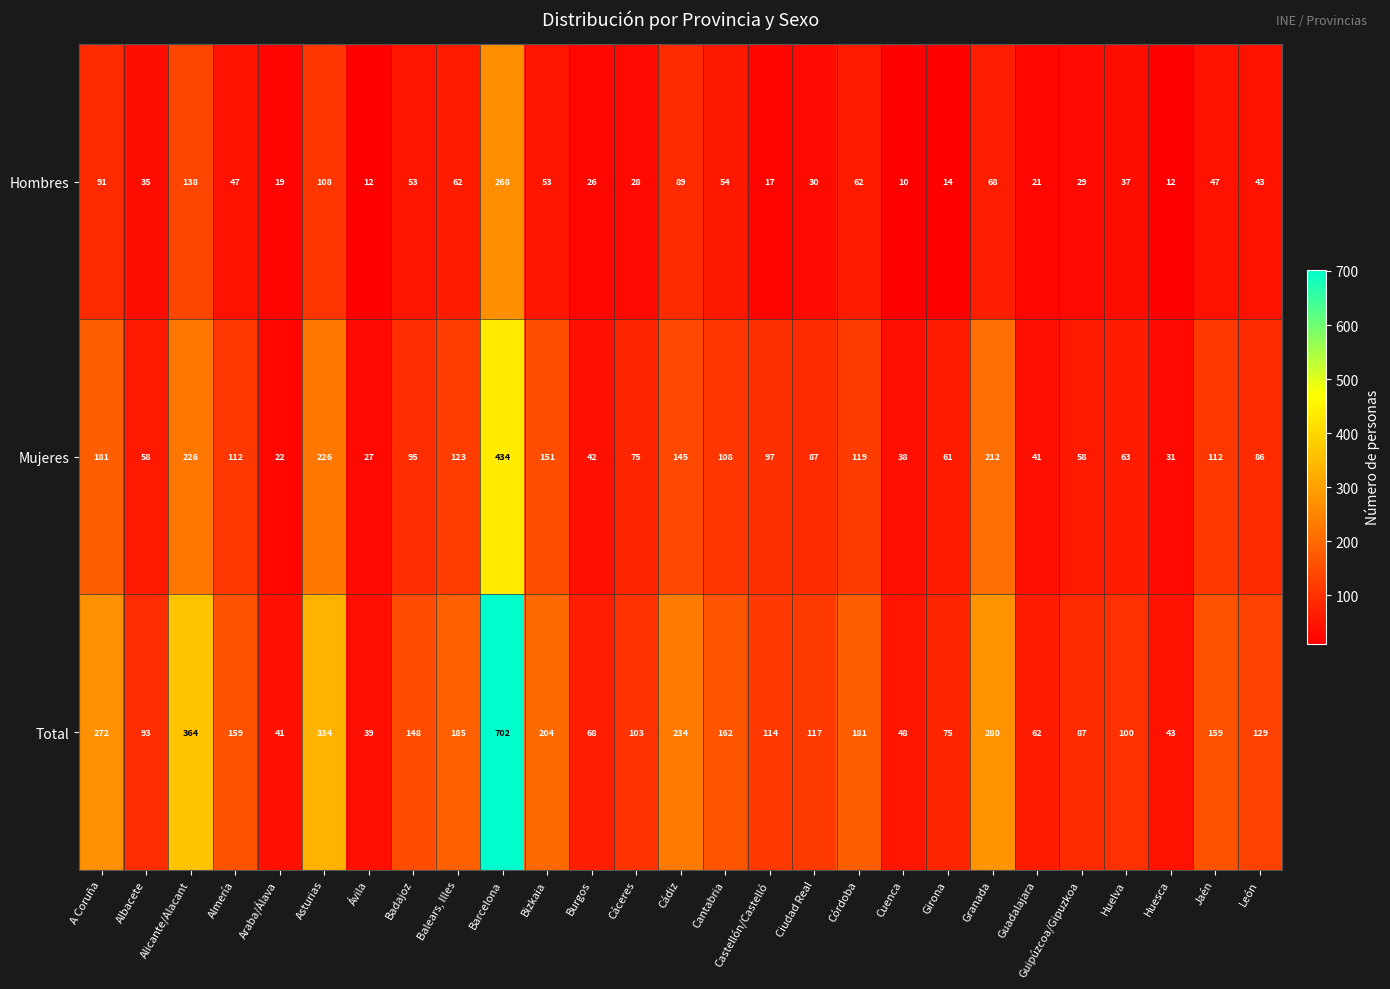

How many categories are shown in the chart?

27